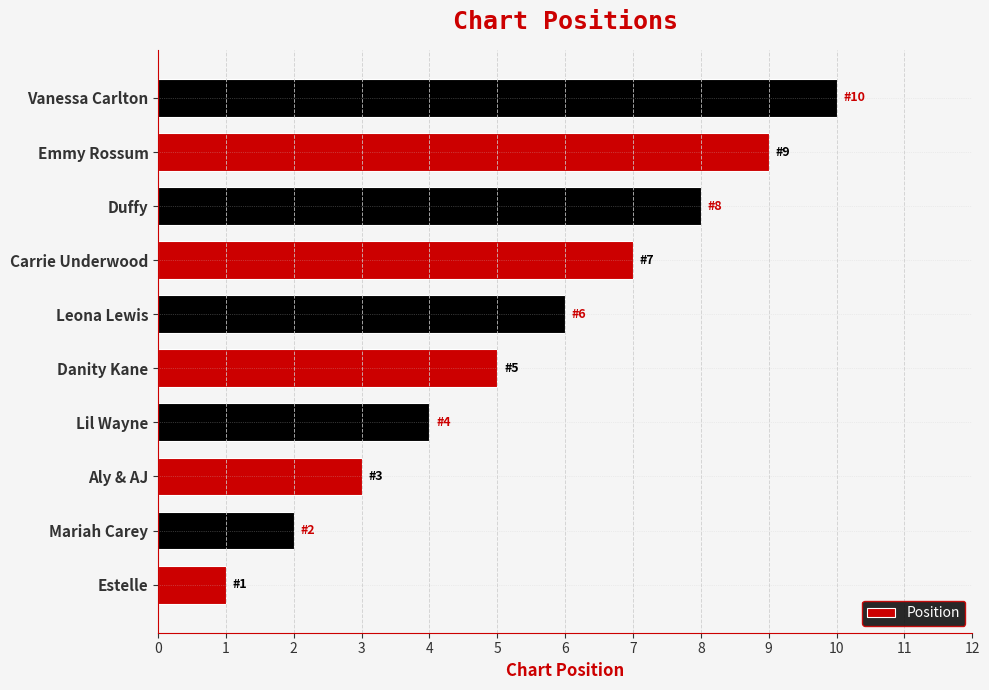

List the labels in order of value, largest first.

Vanessa Carlton, Emmy Rossum, Duffy, Carrie Underwood, Leona Lewis, Danity Kane, Lil Wayne, Aly & AJ, Mariah Carey, Estelle